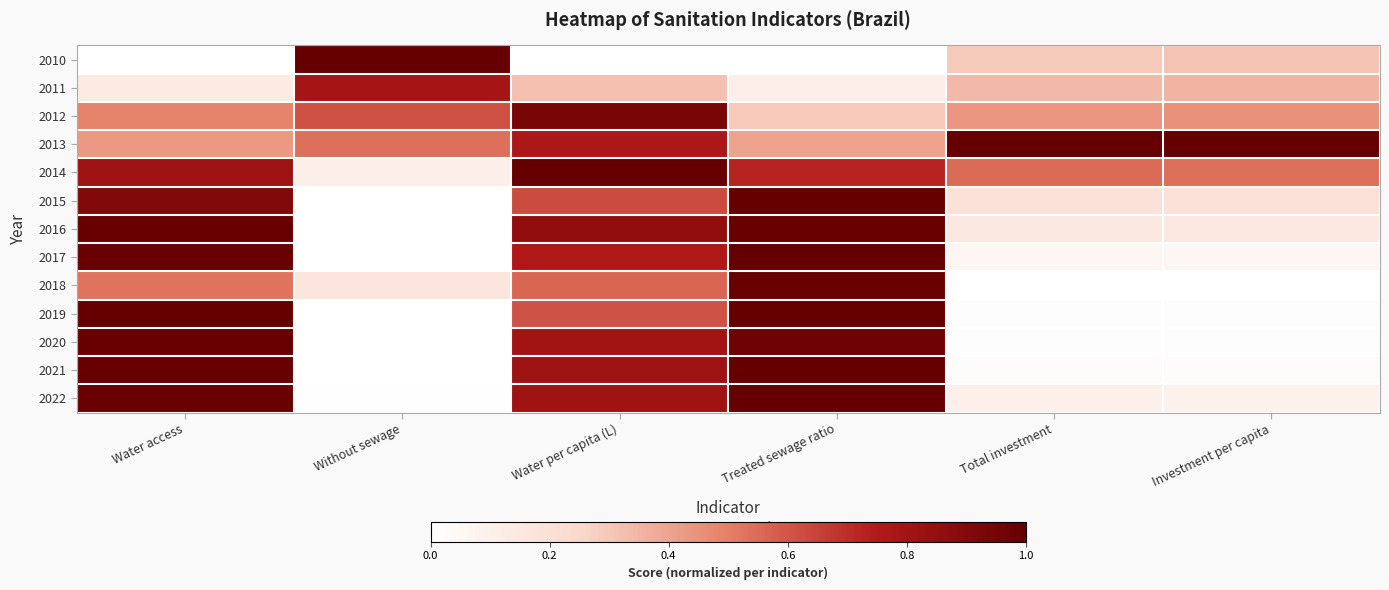

Rank the series at Treated sewage ratio from lowest to highest value.

2010, 2011, 2012, 2013, 2014, 2020, 2018, 2016, 2015, 2017, 2019, 2021, 2022